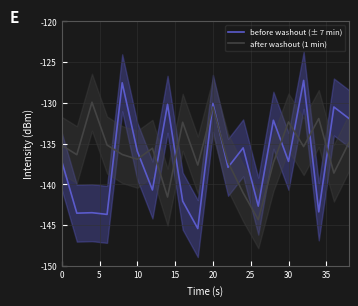

Which series ends up on top after the final intersection of before washout (± 7 min) and after washout (1 min)?

before washout (± 7 min)